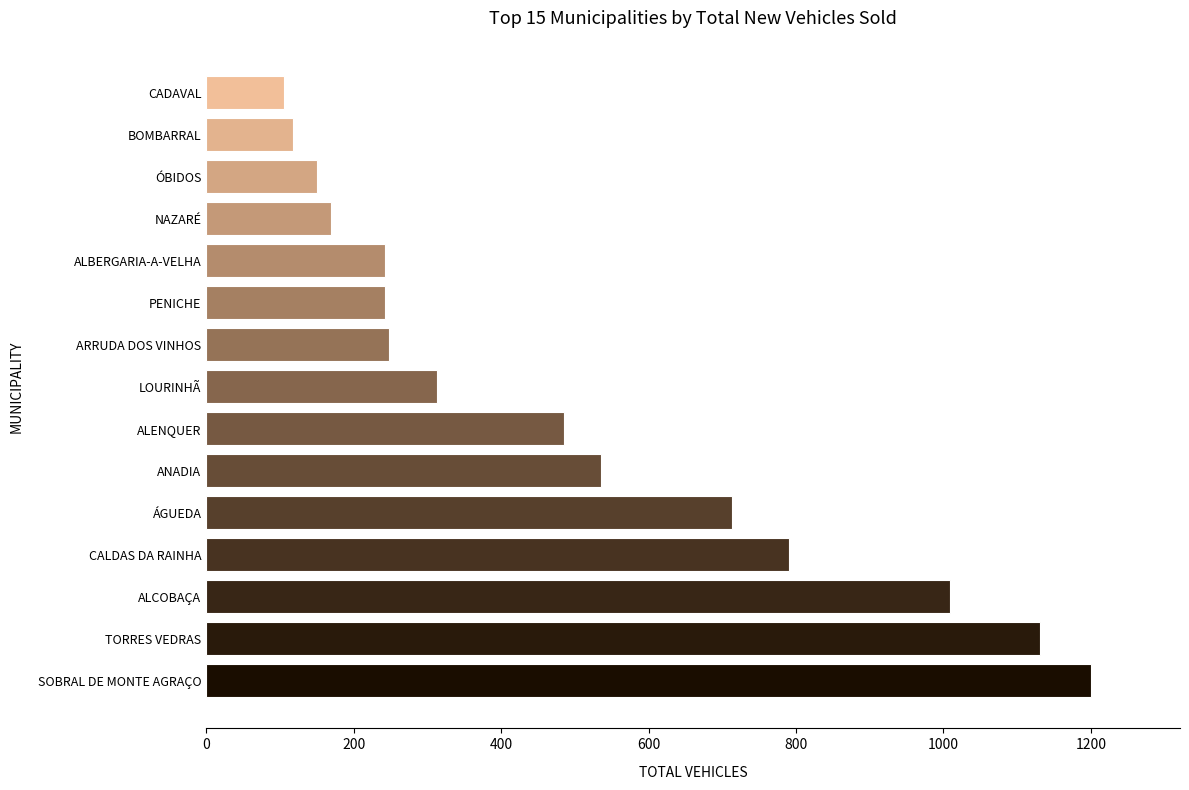

Which category has the lowest value across all series?

CADAVAL